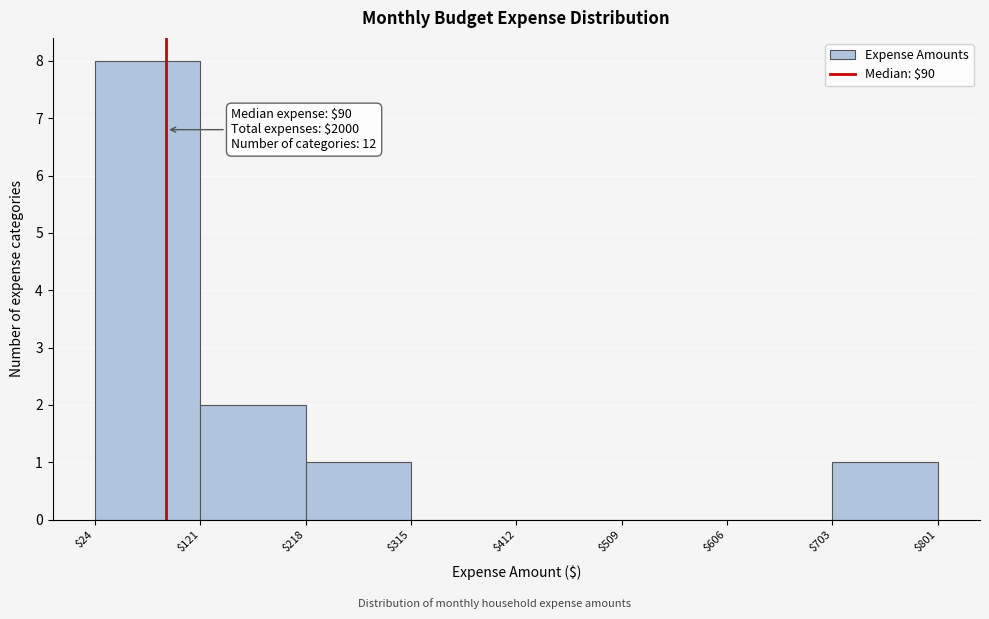

Over which range of the x-axis is the bar tallest?

$24 to $121